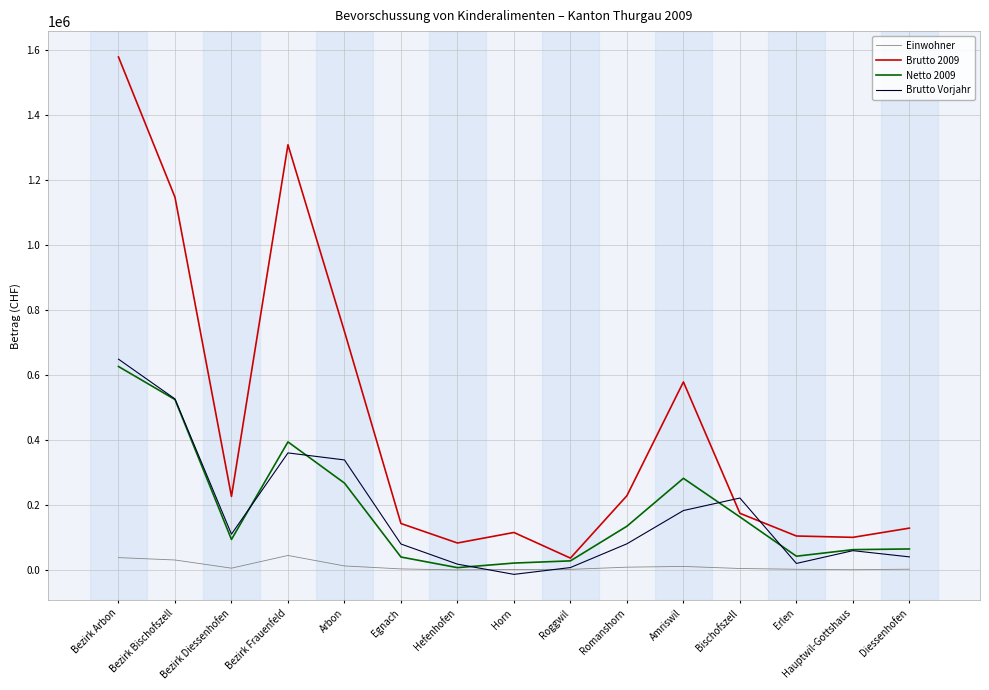

What is the average value of the Einwohner series?

12179.8